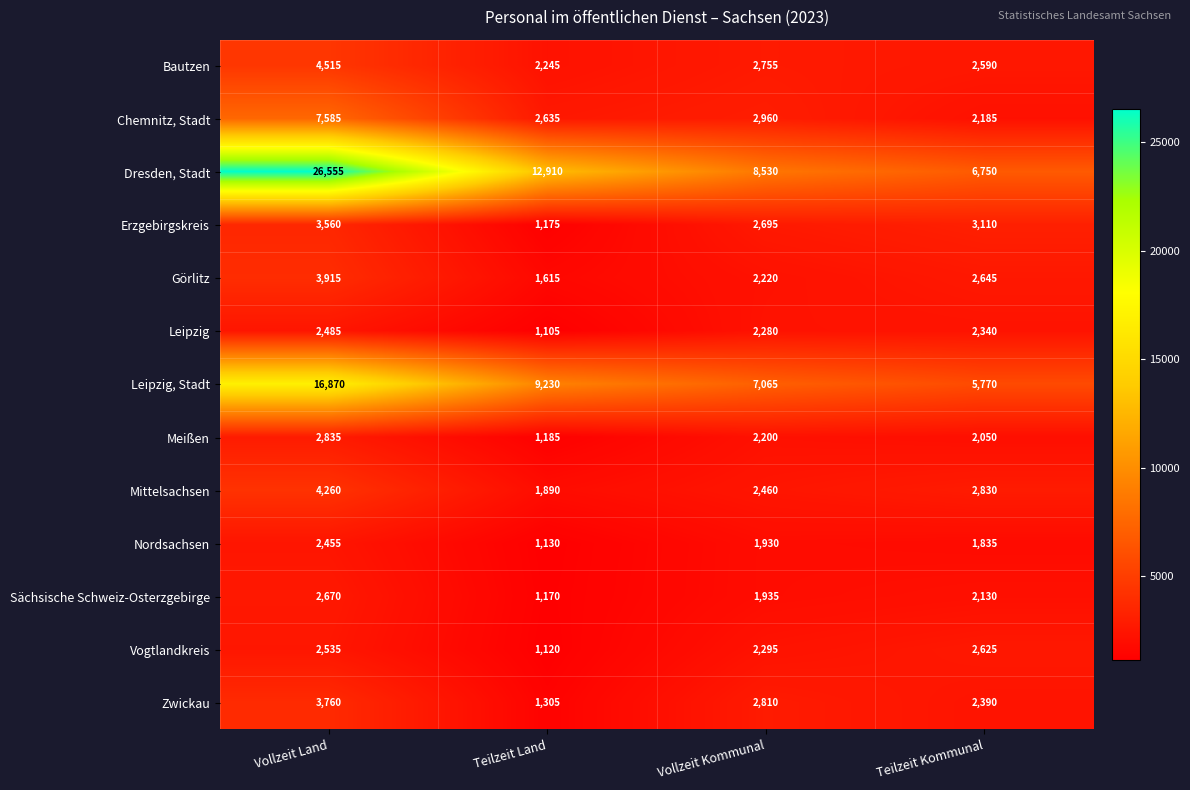

True or false: Bautzen has a value of 2245 at Teilzeit Land.

True